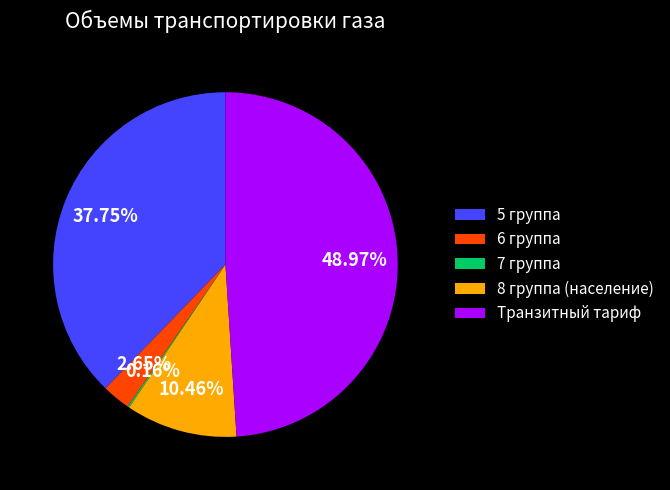

Does 8 группа (население) represent more than half of the total?

No